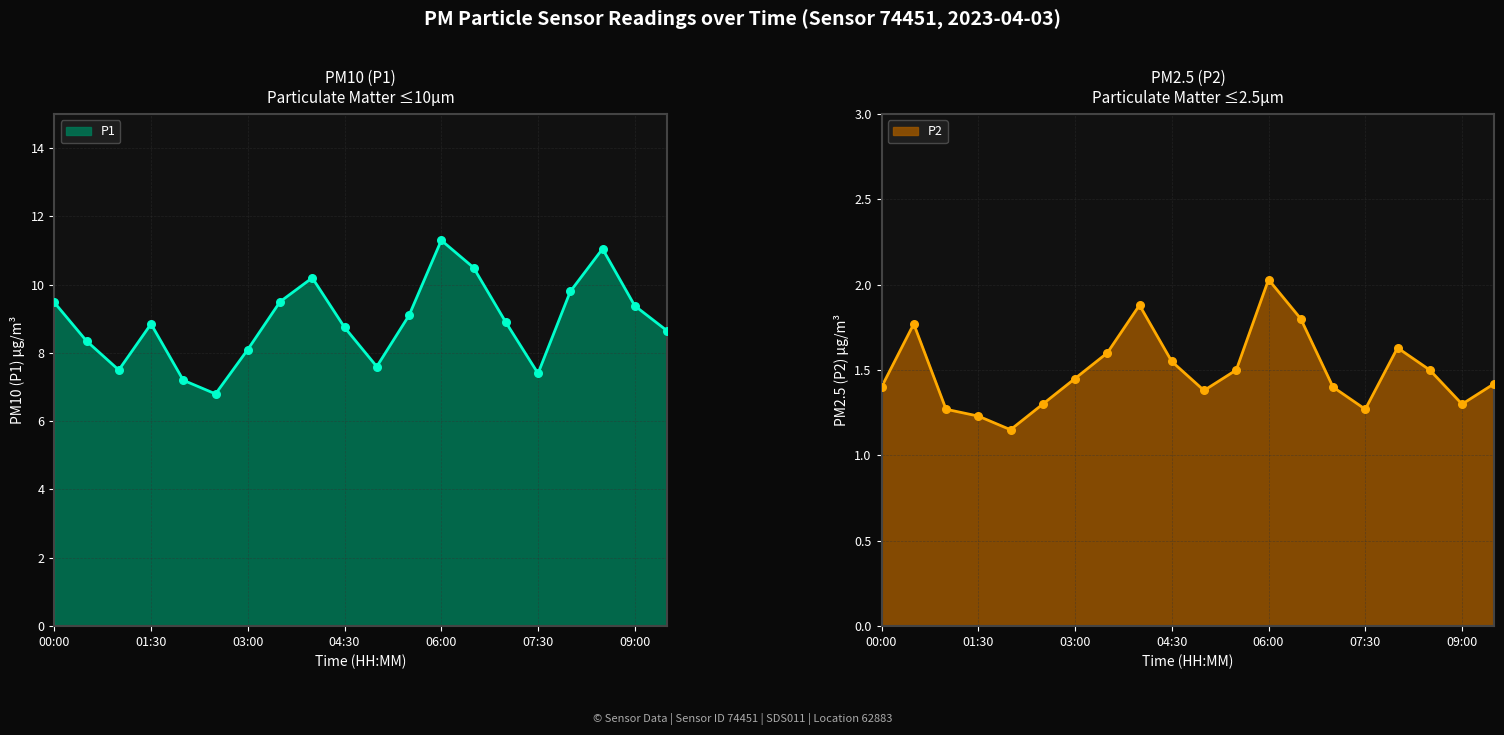

Which series reaches the maximum Y coordinate?

P1